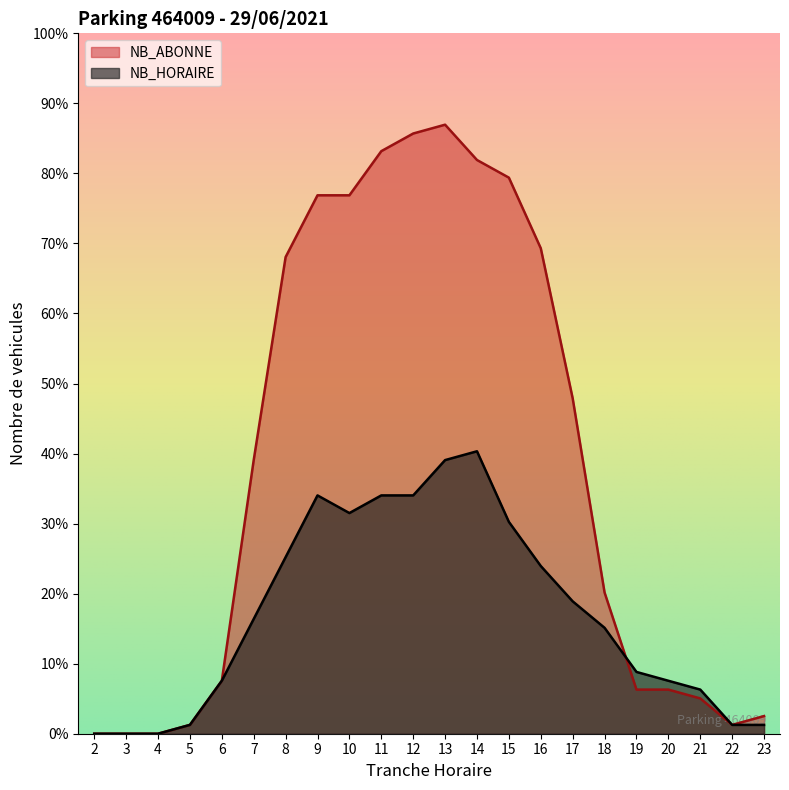

Does the chart display data point markers on the line(s)?

No